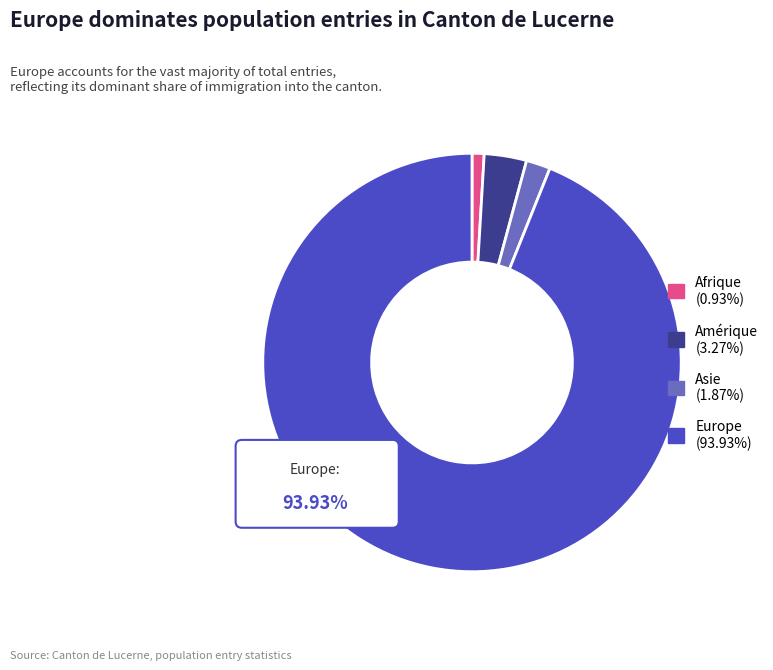

What percentage is the Europe slice, to the nearest percent?

94%